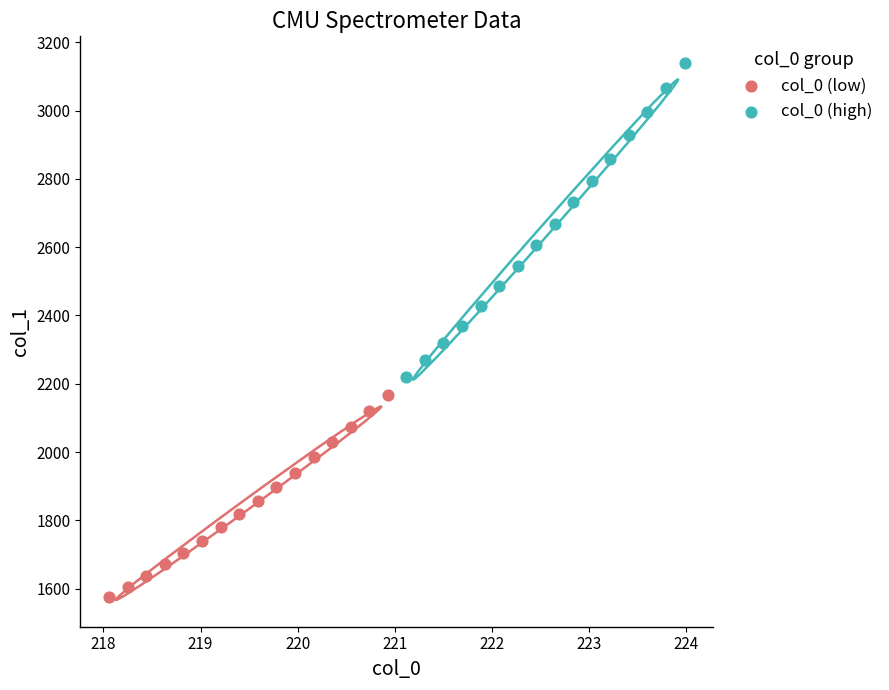

Which series has the largest Y range (max minus min)?

col_0 (high)